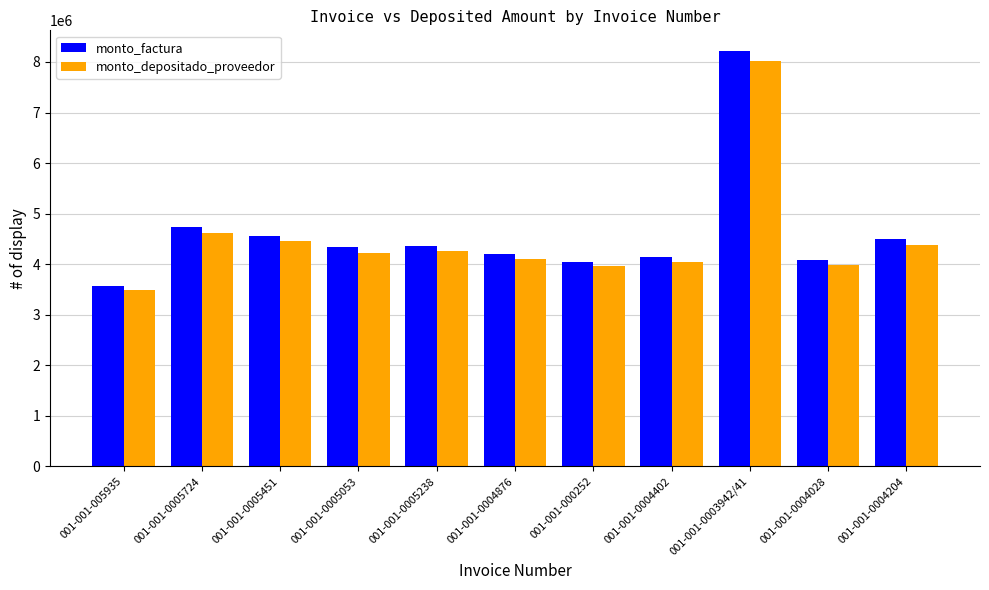

At 001-001-0004204, list the series in order from largest to smallest.

monto_factura, monto_depositado_proveedor